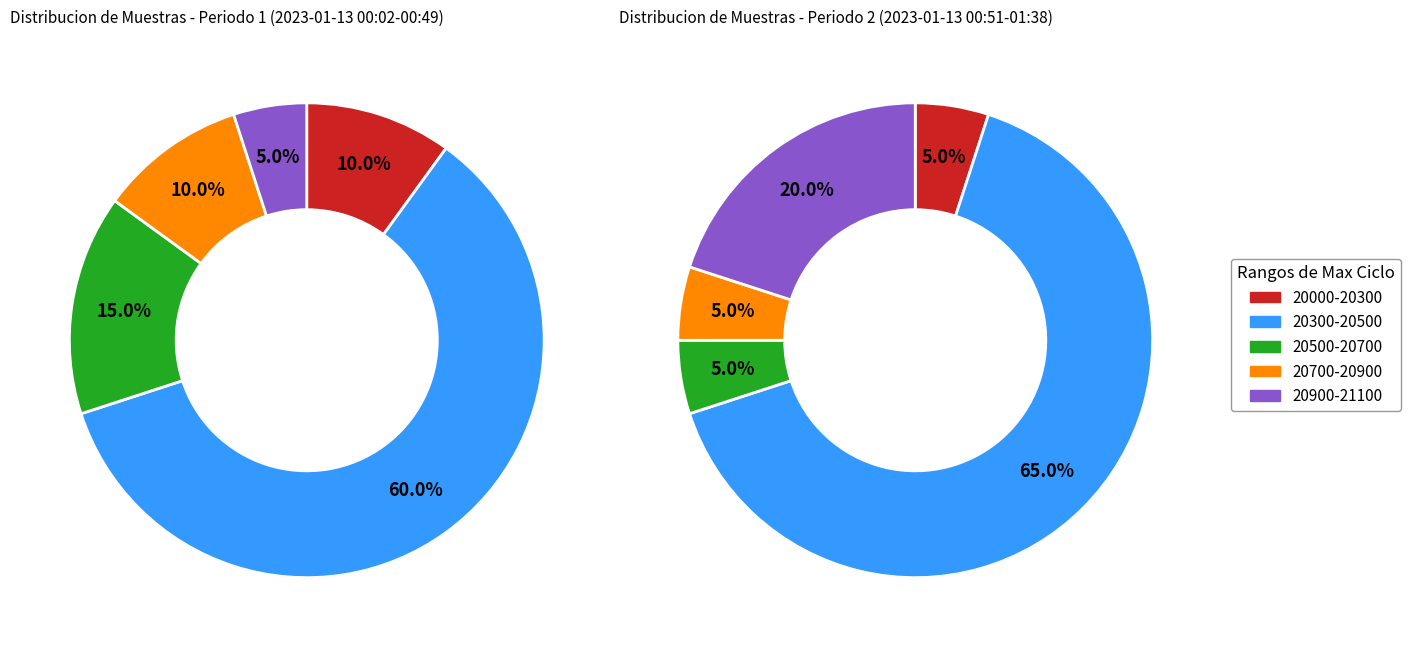

The 28 slice represents 1% of the pie. True or false?

False